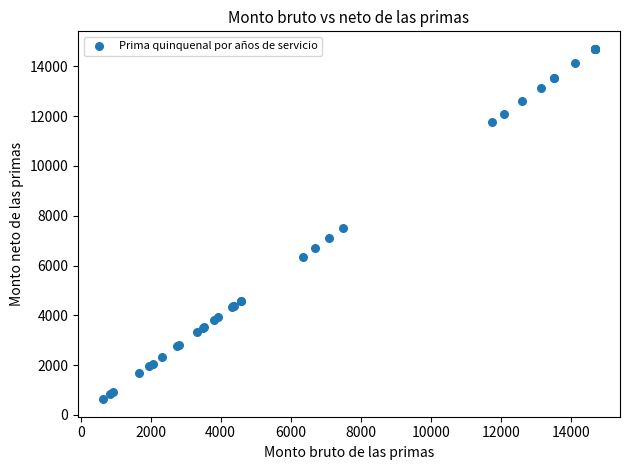

What Y value in the scatter plot is closest to 7666?

7499.1